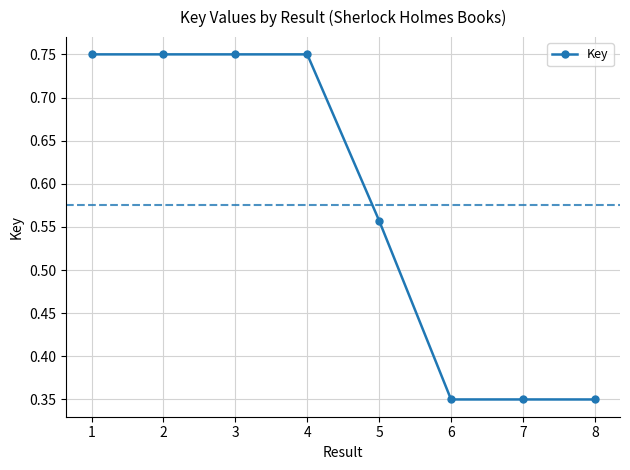

The value at 8 is 0.6. True or false?

False